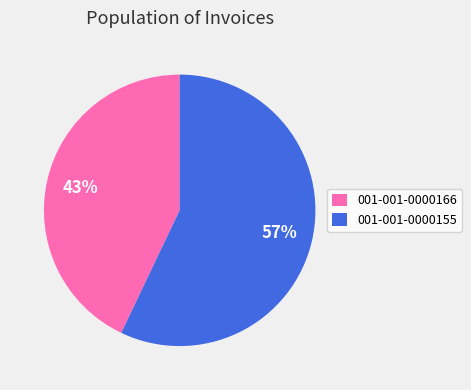

What is the largest slice in the pie chart?

001-001-0000155